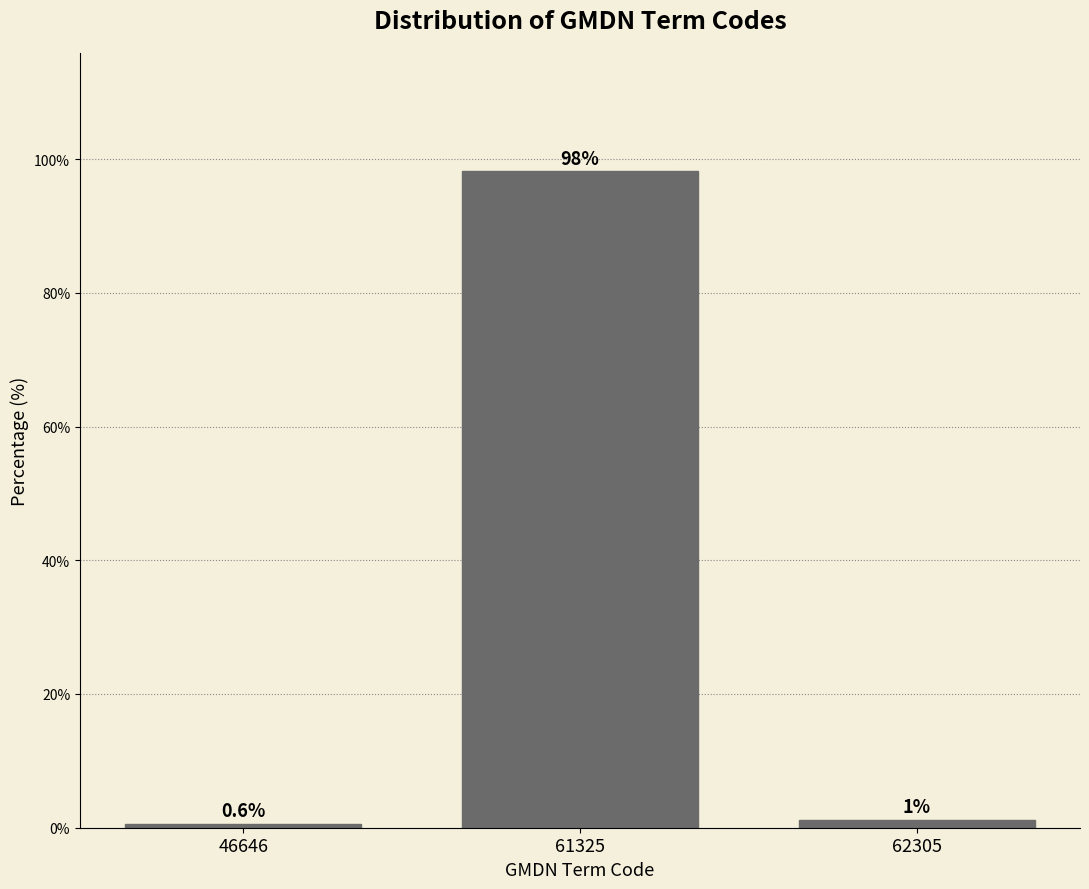

Reading right to left, transcribe all the data shown in this chart.

1.2	98.2	0.6